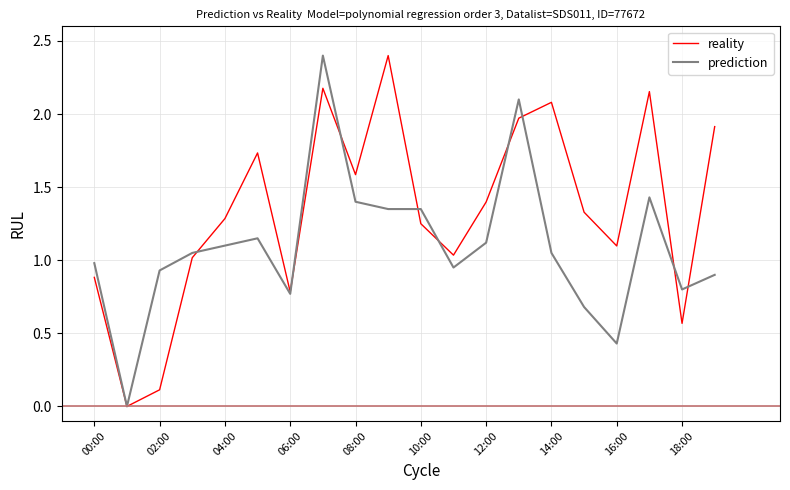

List the series in order of their overall mean, lowest first.

prediction, reality